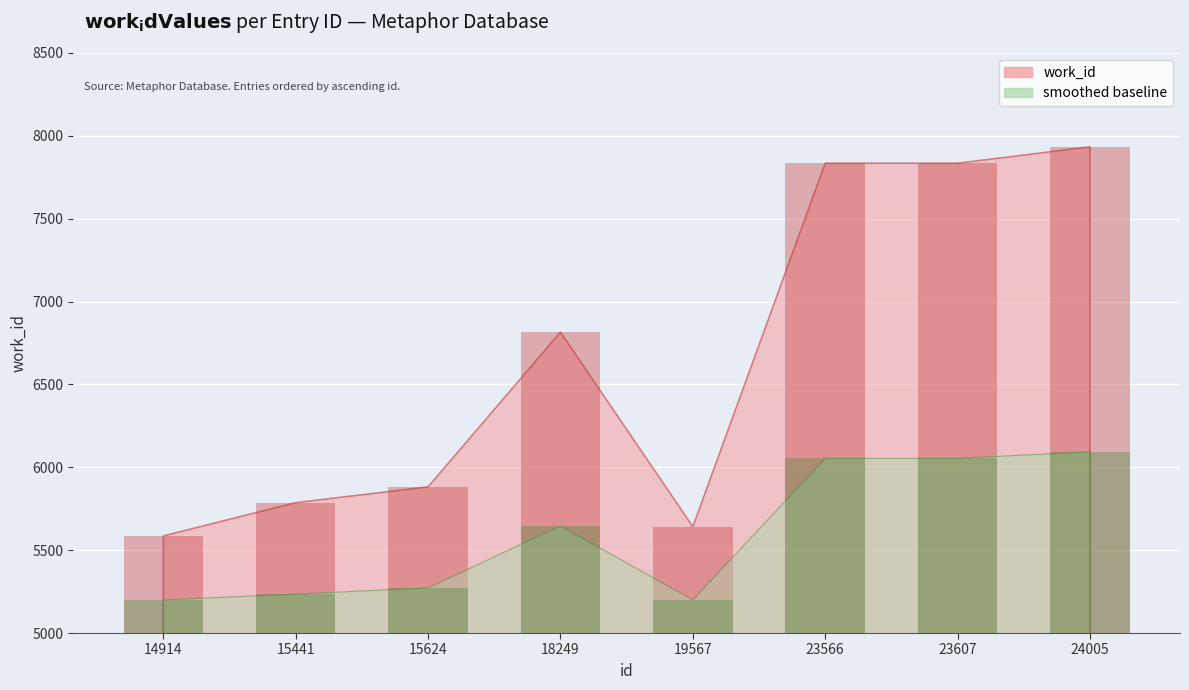

Where does the data first go above 6816?

23566